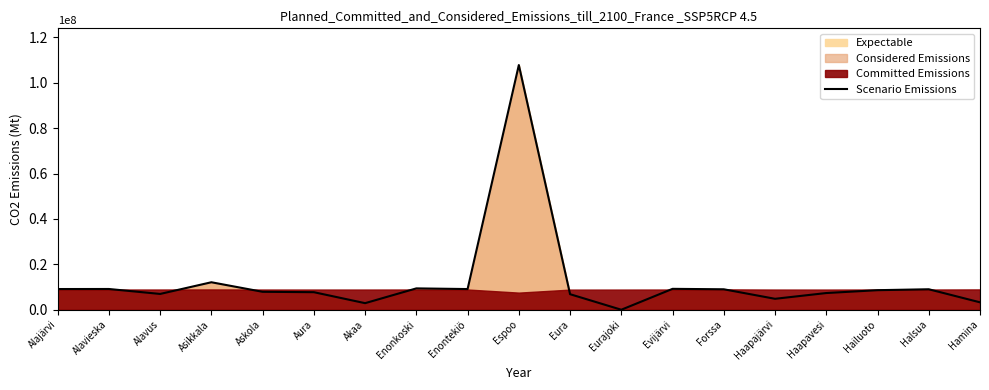

How many lines are shown in the chart?

1